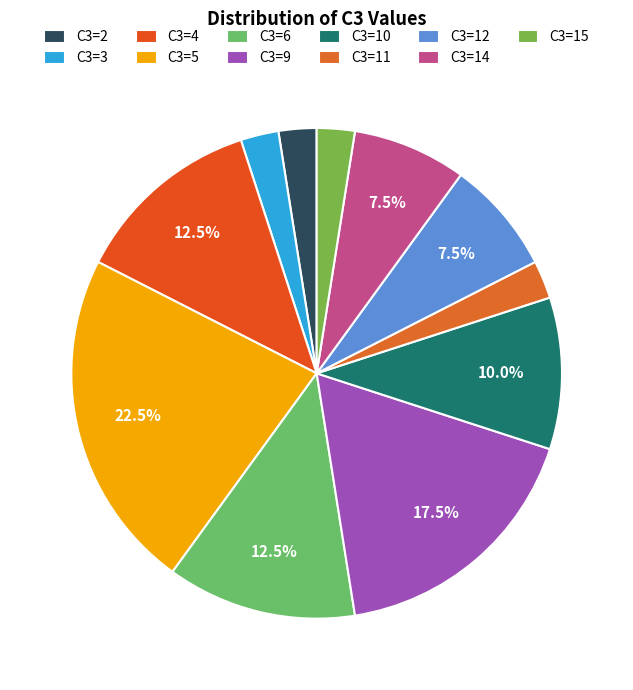

Count the number of slices in the pie.

11